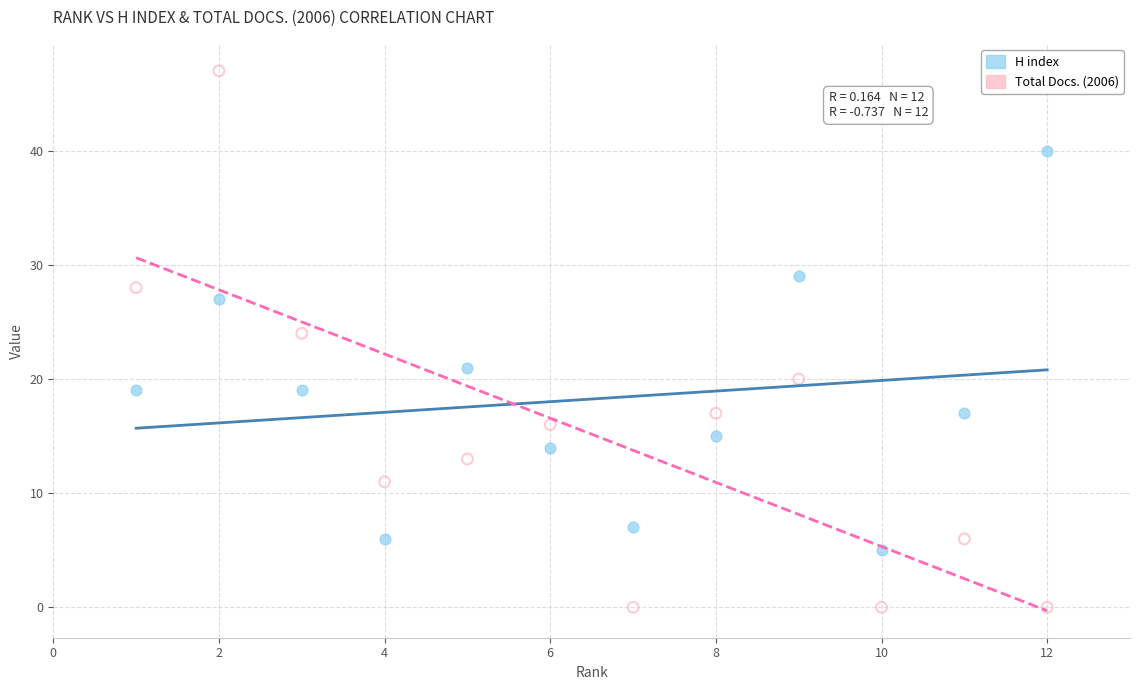

Which series reaches the minimum Y coordinate?

Total Docs. (2006)